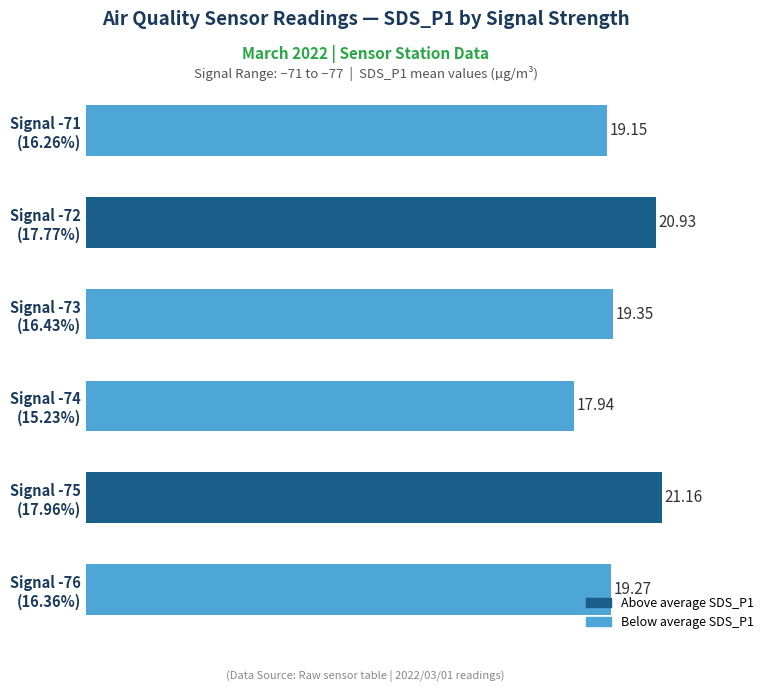

What is the average value?

19.6